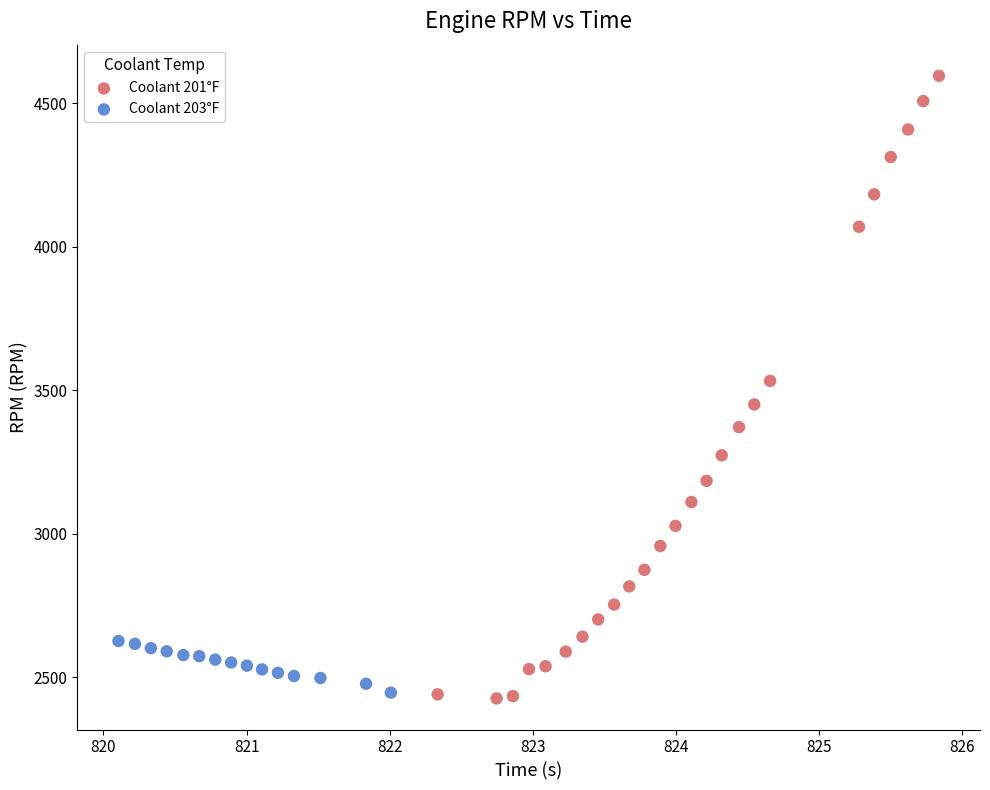

Which series has the widest spread of Y values?

Coolant 201°F